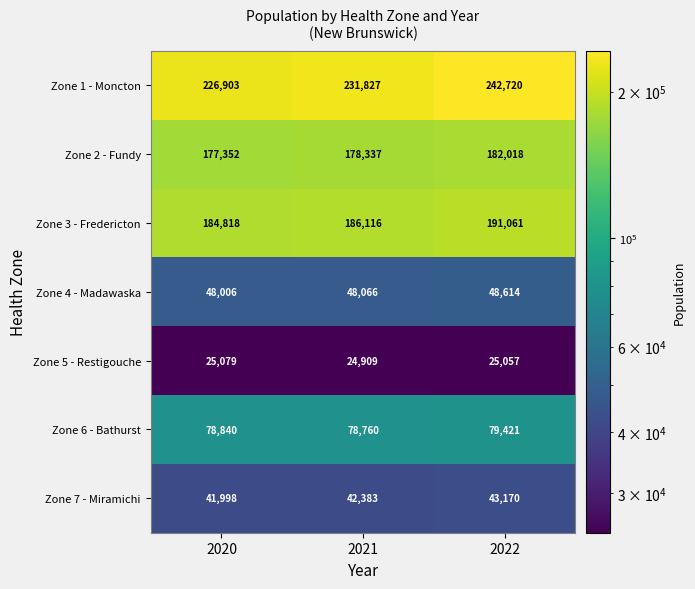

How many series are shown in this chart?

7